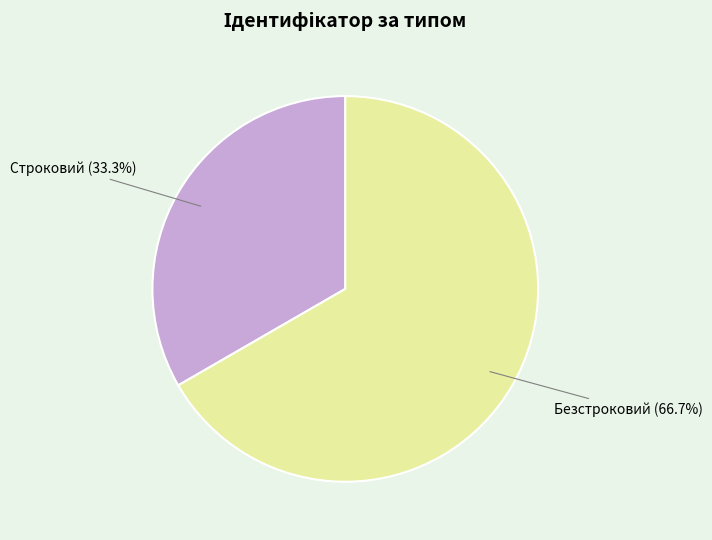

Which has a higher value, Строковий (33.3%) or Безстроковий (66.7%)?

Безстроковий (66.7%)